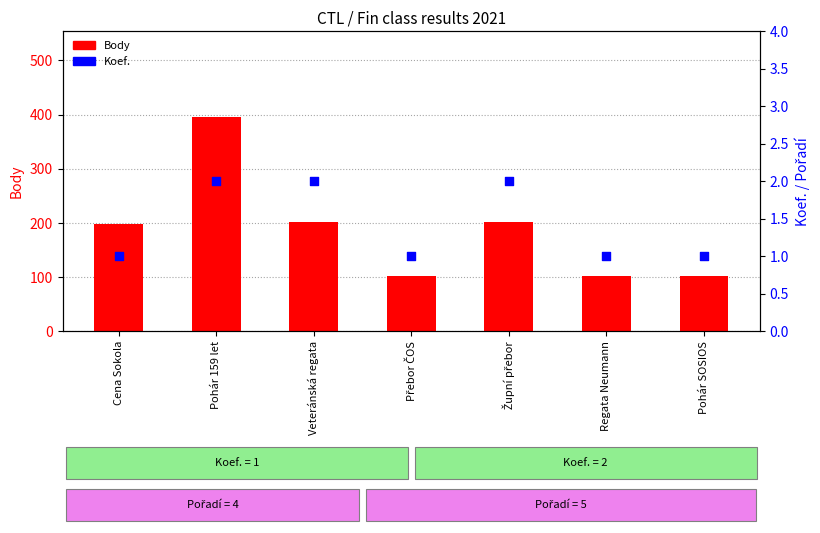

Which series has the largest total across all categories?

Body